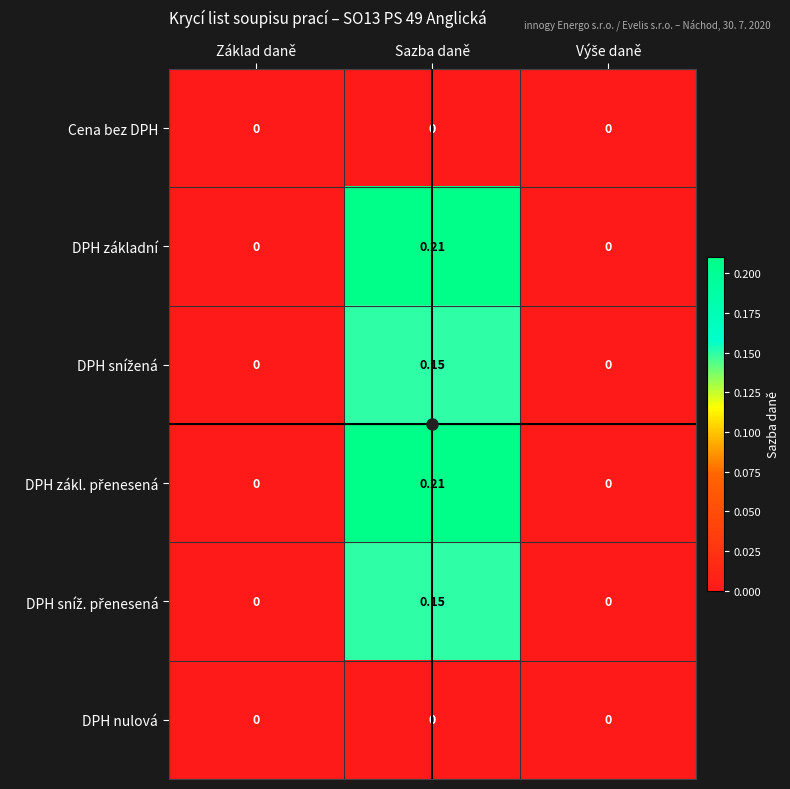

At which category is the sum across all series the highest?

Sazba daně